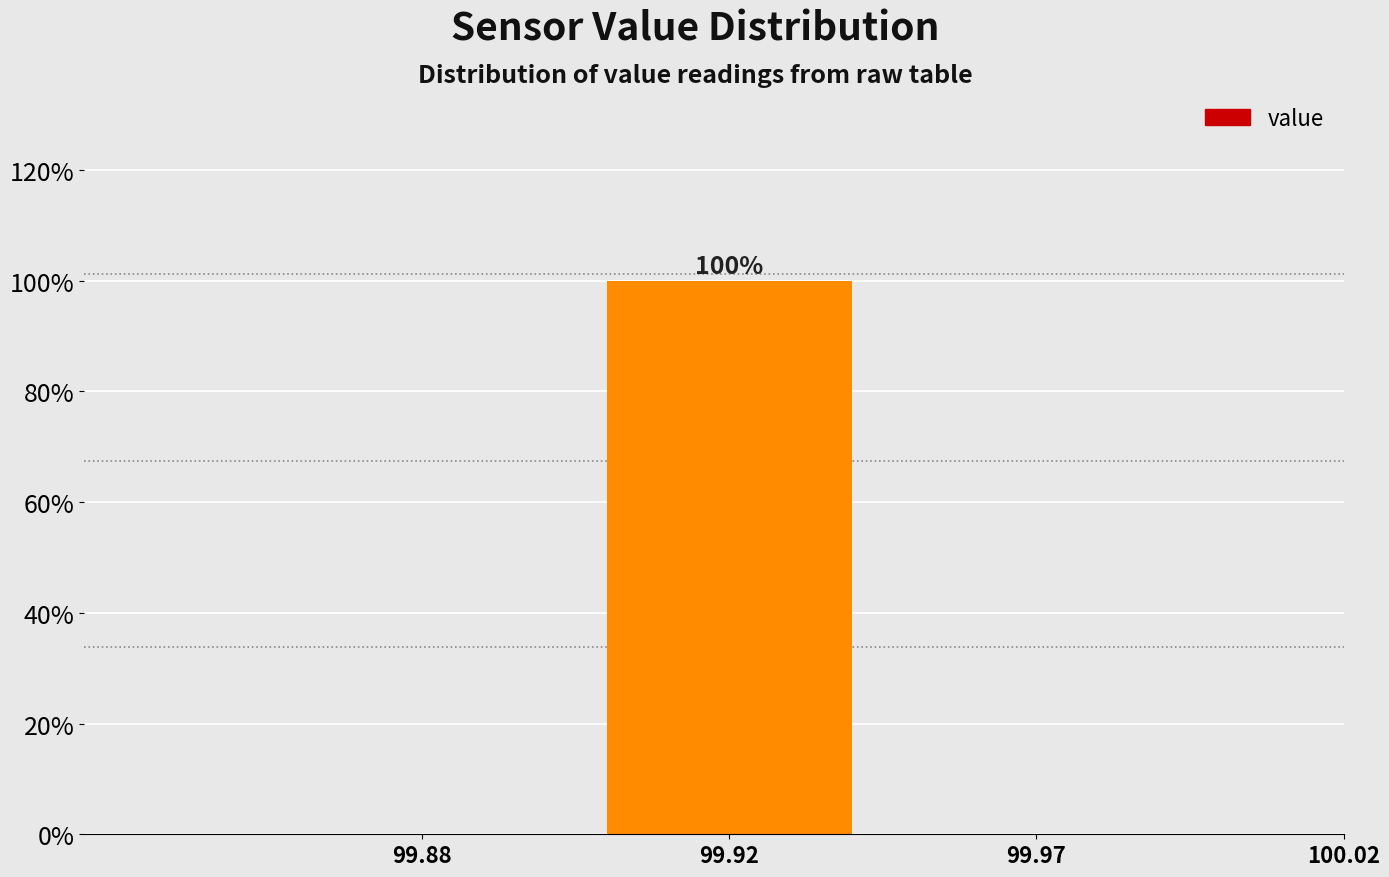

Reading right to left, transcribe all the data shown in this chart.

100.02=0	99.97=0	99.92=100	99.88=0